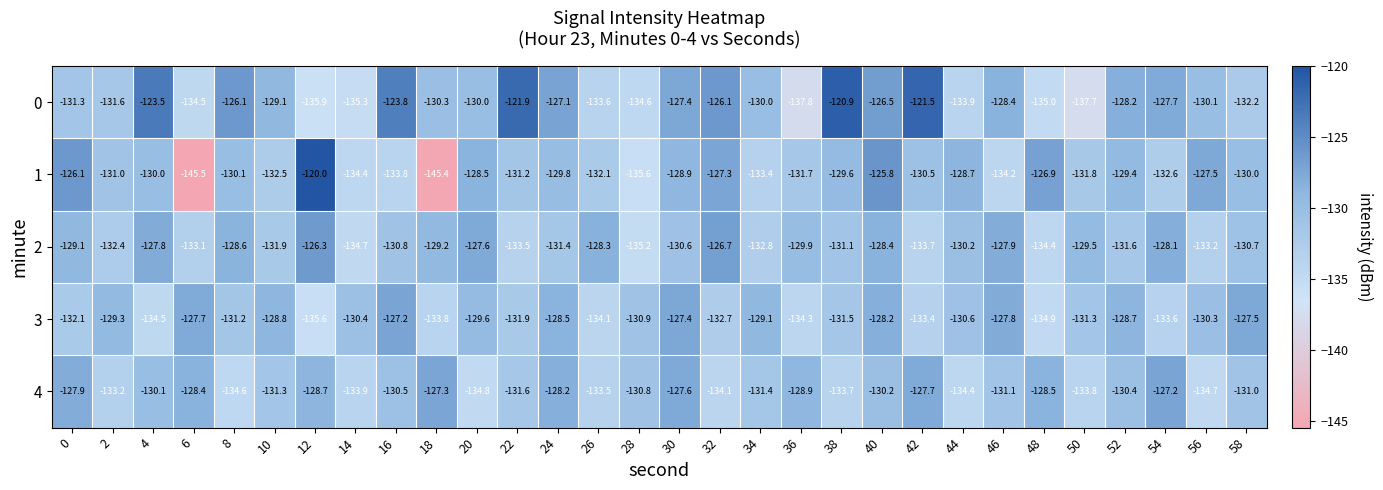

True or false: 0 has a value of -70.5 at 46.

False